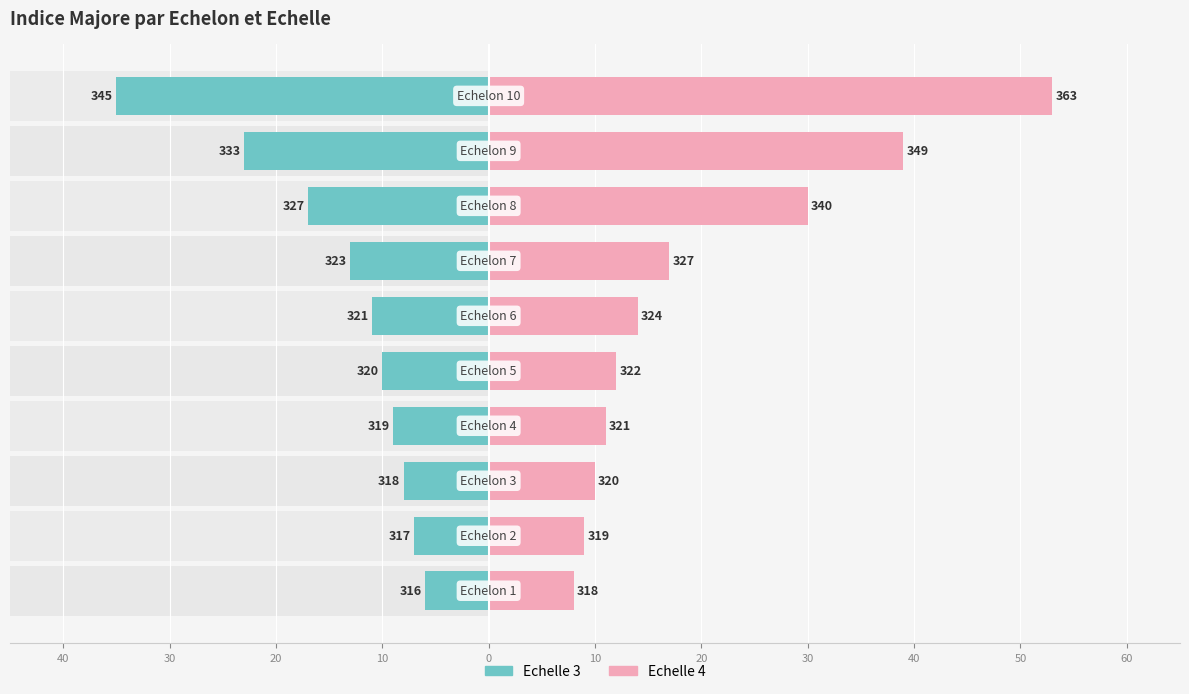

How many data points in Echelle 4 are above 14?

4